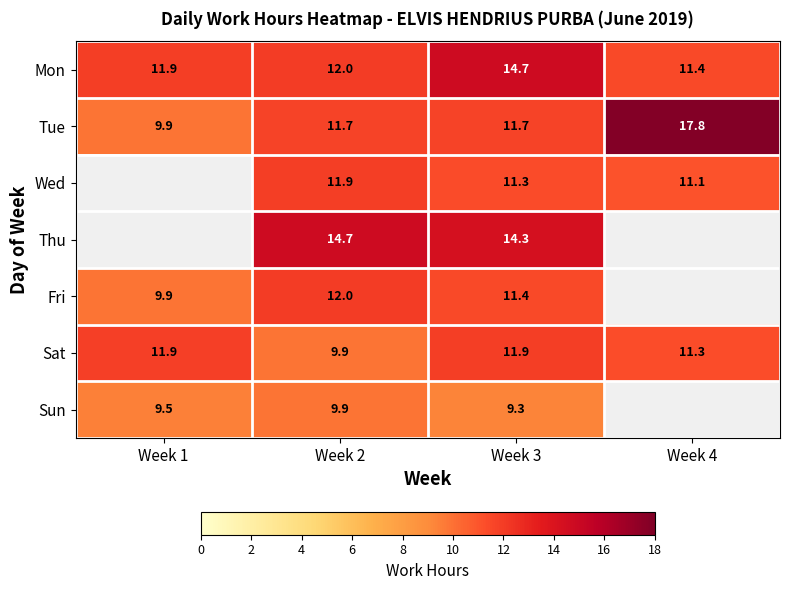

Which series has the widest spread of values?

Tue